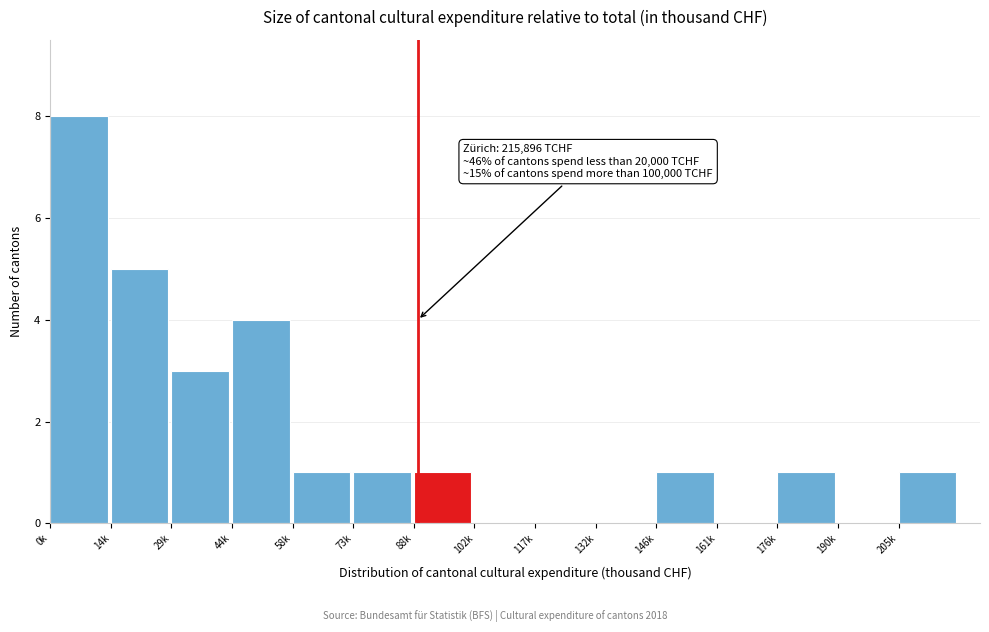

Reading left to right, extract all data points from this chart.

0k=8	14k=5	29k=3	44k=4	58k=1	73k=1	88k=1	102k=0	117k=0	132k=0	146k=1	161k=0	176k=1	190k=0	205k=1